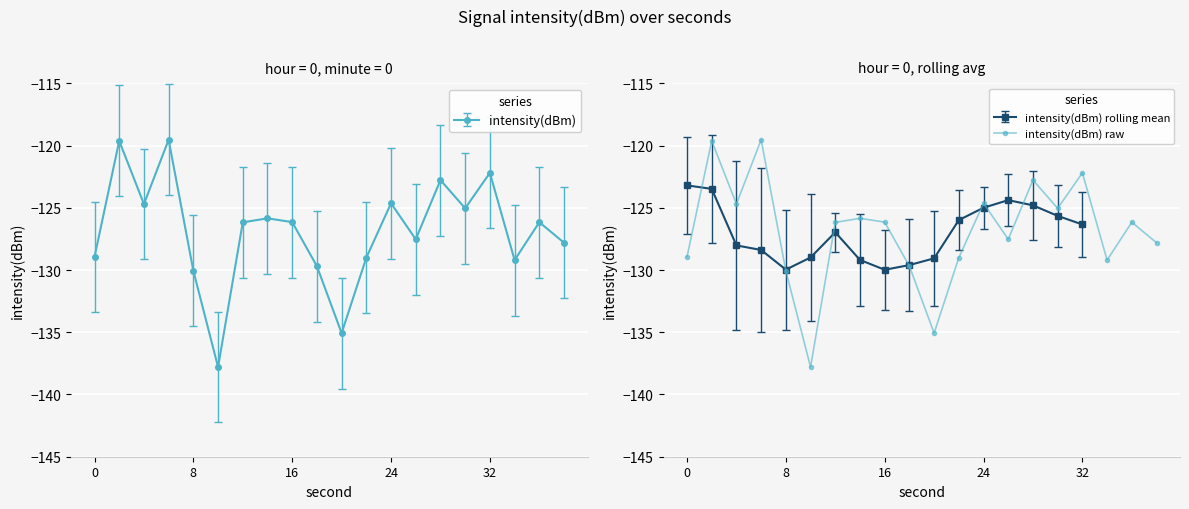

True or false: intensity(dBm) rolling mean has more than 1 interior local peaks.

True